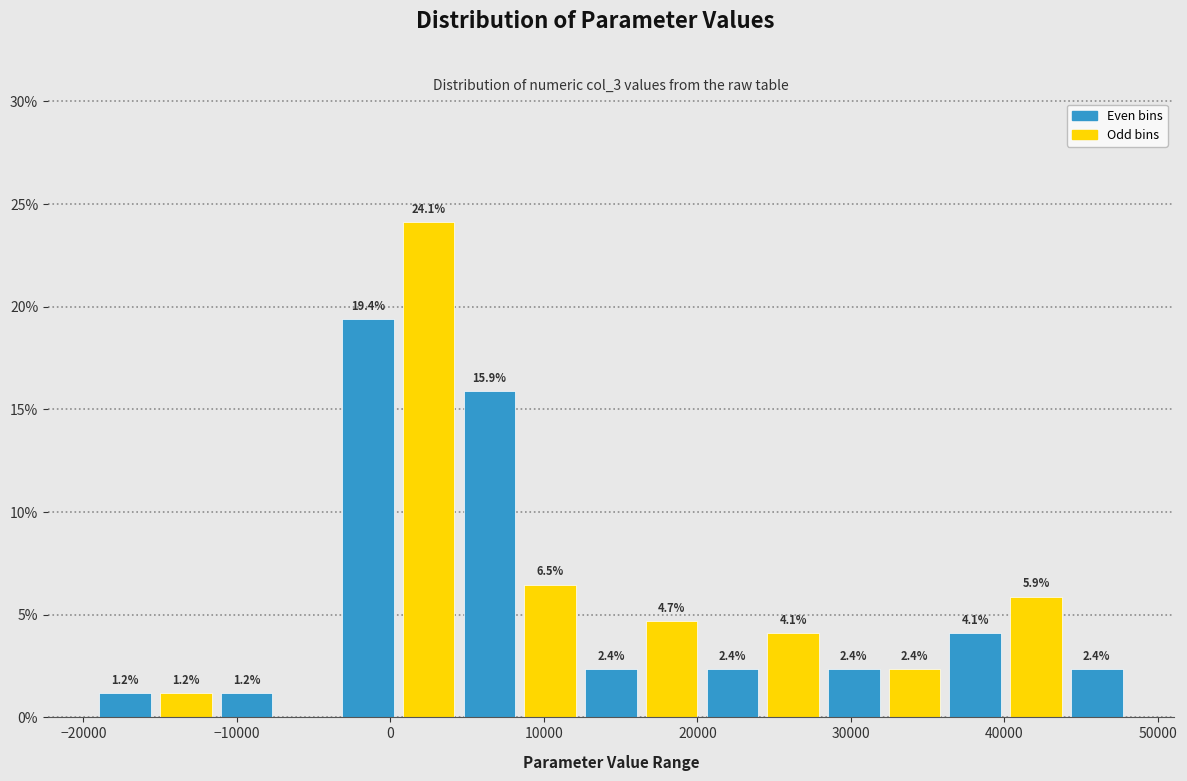

Read against the x-axis, roughly where is the centre of the tallest bar?

2000